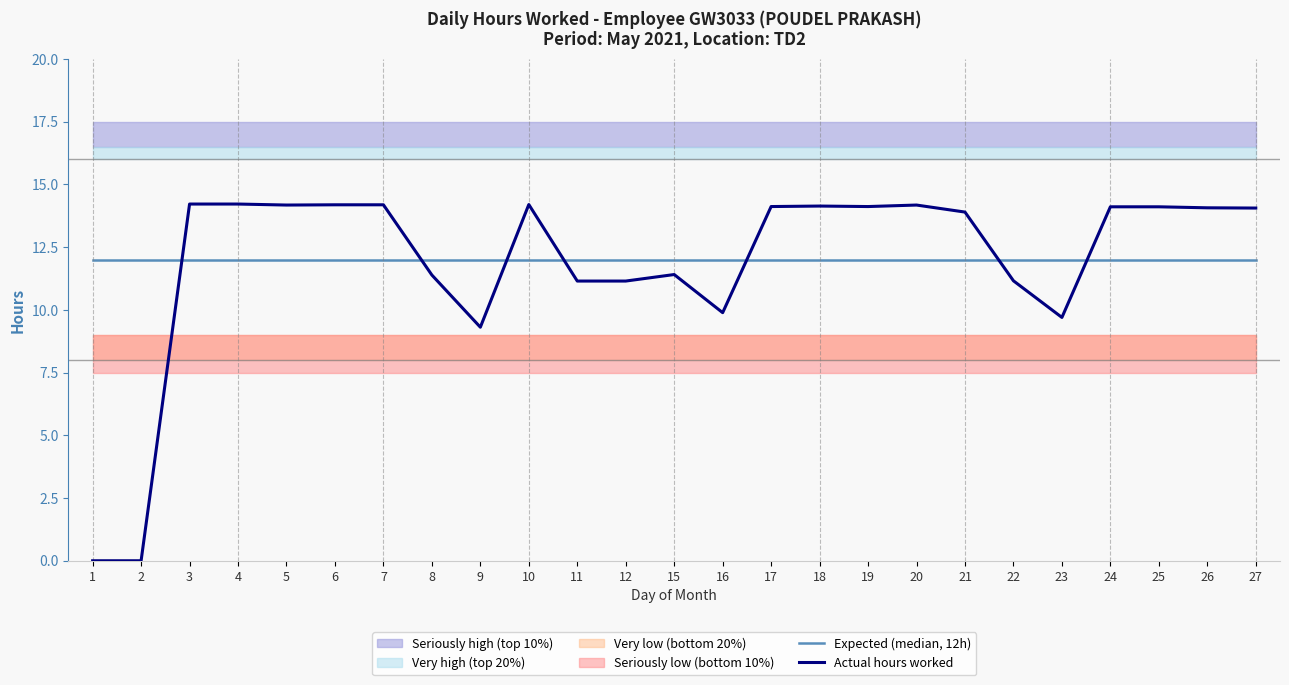

Reading left to right, transcribe all the data shown in this chart.

Expected (median, 12h): 1=12.0	2=12.0	3=12.0	4=12.0	5=12.0	6=12.0	7=12.0	8=12.0	9=12.0	10=12.0	11=12.0	12=12.0	15=12.0	16=12.0	17=12.0	18=12.0	19=12.0	20=12.0	21=12.0	22=12.0	23=12.0	24=12.0	25=12.0	26=12.0	27=12.0
Actual hours worked: 1=0.0	2=0.0	3=14.2	4=14.2	5=14.2	6=14.2	7=14.2	8=11.4	9=9.3	10=14.2	11=11.2	12=11.2	15=11.4	16=9.9	17=14.1	18=14.1	19=14.1	20=14.2	21=13.9	22=11.2	23=9.7	24=14.1	25=14.1	26=14.1	27=14.1